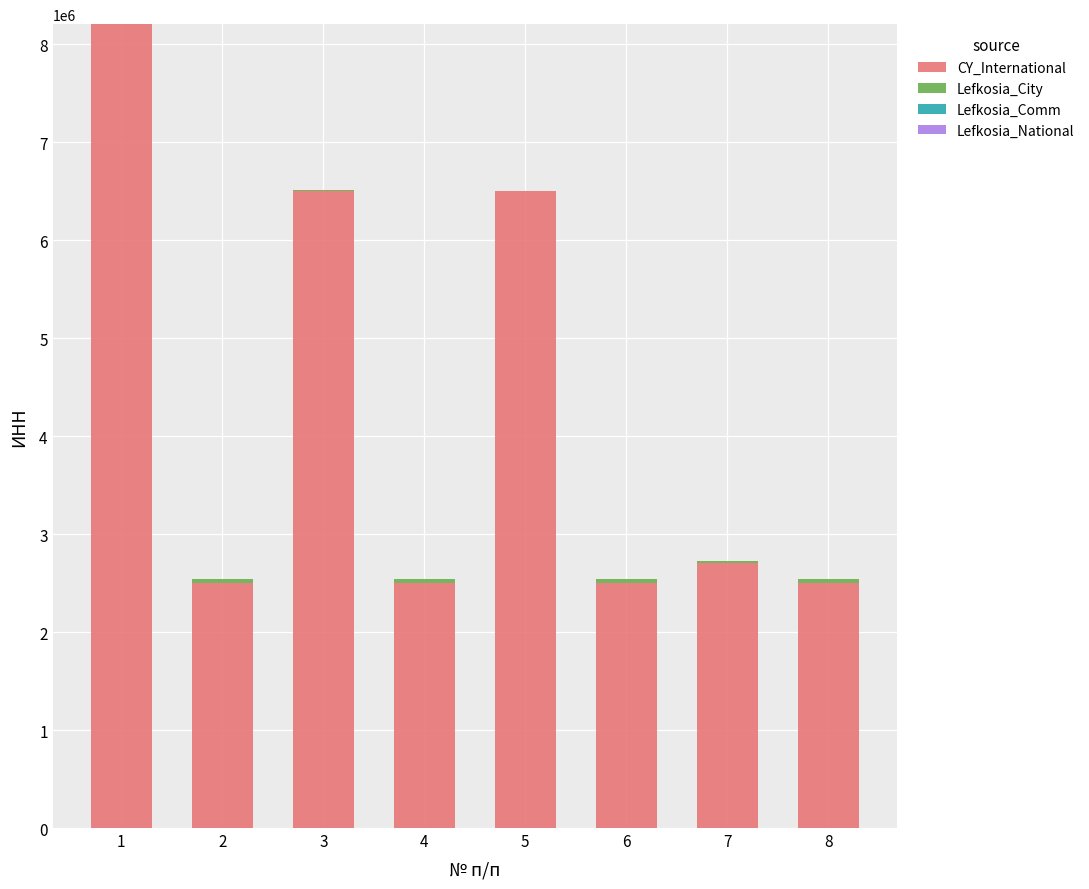

At which category is the sum across all series the highest?

1